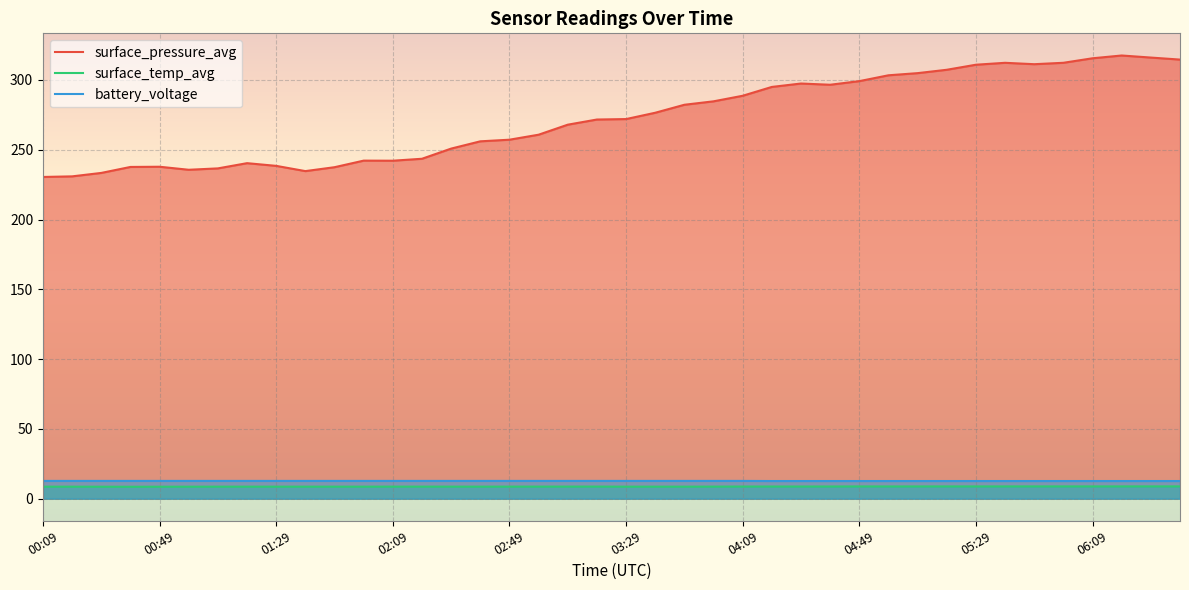

Rank the categories by surface_temp_avg value from highest to lowest.

06:29, 06:39, 05:49, 05:59, 06:09, 06:19, 05:19, 05:29, 05:39, 04:49, 05:09, 04:59, 04:39, 04:19, 04:29, 04:09, 03:19, 03:09, 02:59, 03:59, 02:09, 02:19, 02:49, 02:29, 02:39, 00:09, 01:09, 01:19, 01:29, 01:39, 01:49, 01:59, 03:29, 03:39, 03:49, 00:19, 00:59, 00:29, 00:49, 00:39